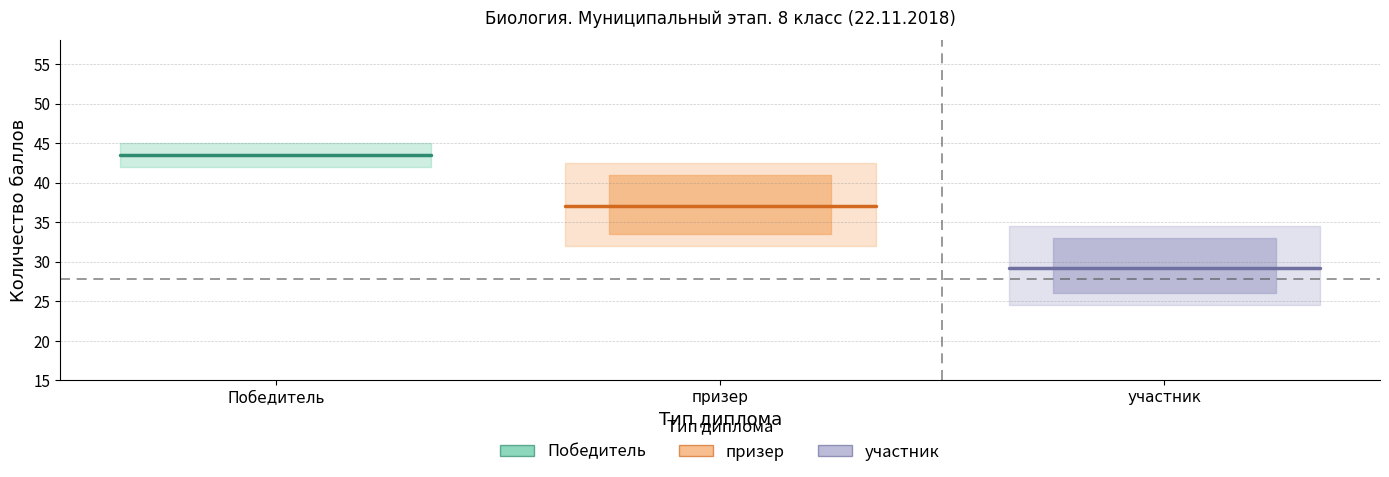

Reading left to right, extract all data points from this chart.

Победитель (mean): 43.5	43.5
призер (mean): 37.1	37.1
участник (mean): 29.1	29.1